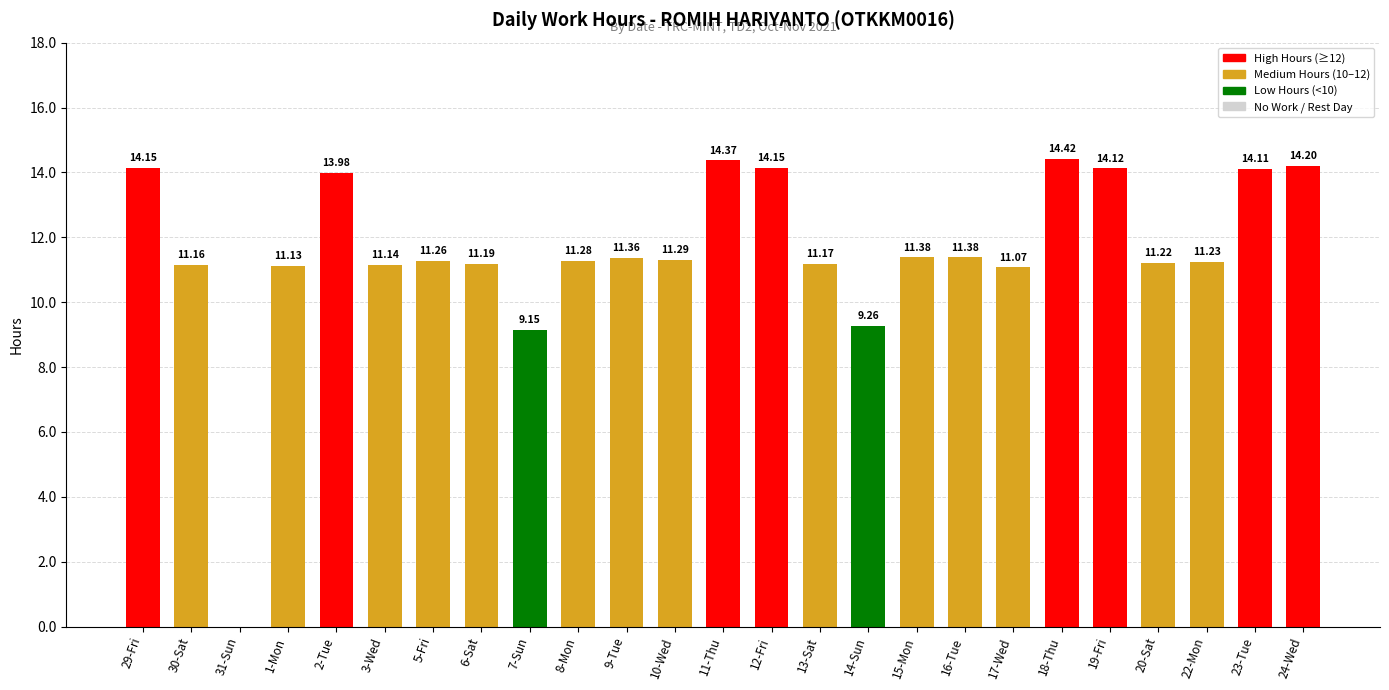

Approximately how many times larger is the value at 30-Sat compared to 7-Sun?

1.2